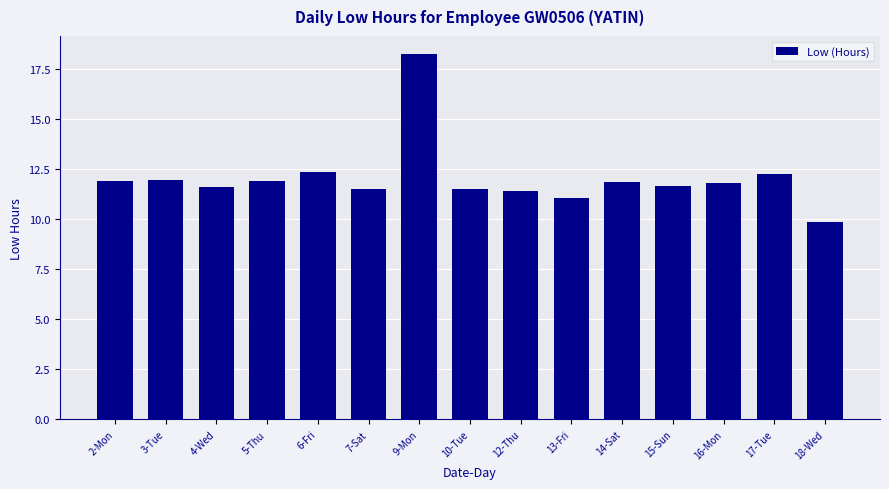

Is it true that the value at 17-Tue is 12.3?

True